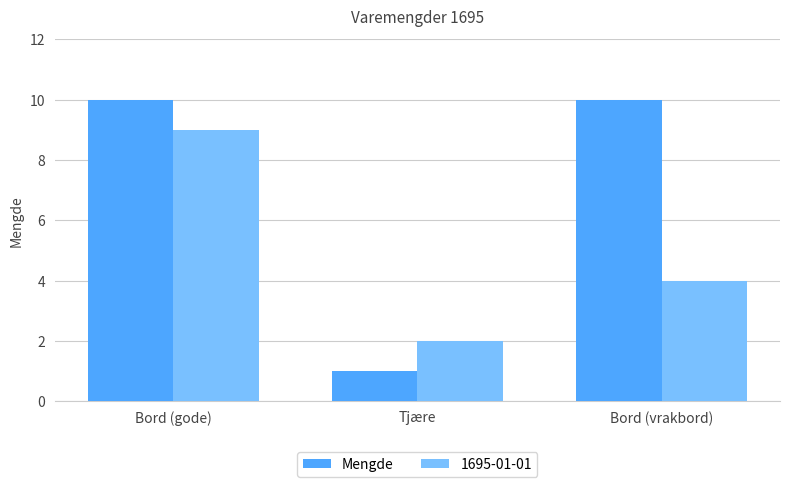

Is it true that 1695-01-01 equals 2 at Tjære?

True